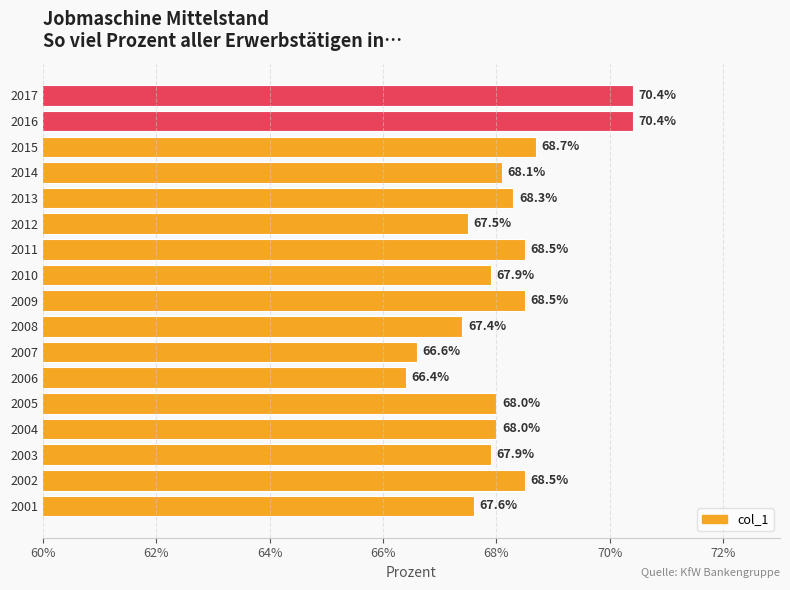

Reading top to bottom, extract all data points from this chart.

2017=70.4	2016=70.4	2015=68.7	2014=68.1	2013=68.3	2012=67.5	2011=68.5	2010=67.9	2009=68.5	2008=67.4	2007=66.6	2006=66.4	2005=68.0	2004=68.0	2003=67.9	2002=68.5	2001=67.6